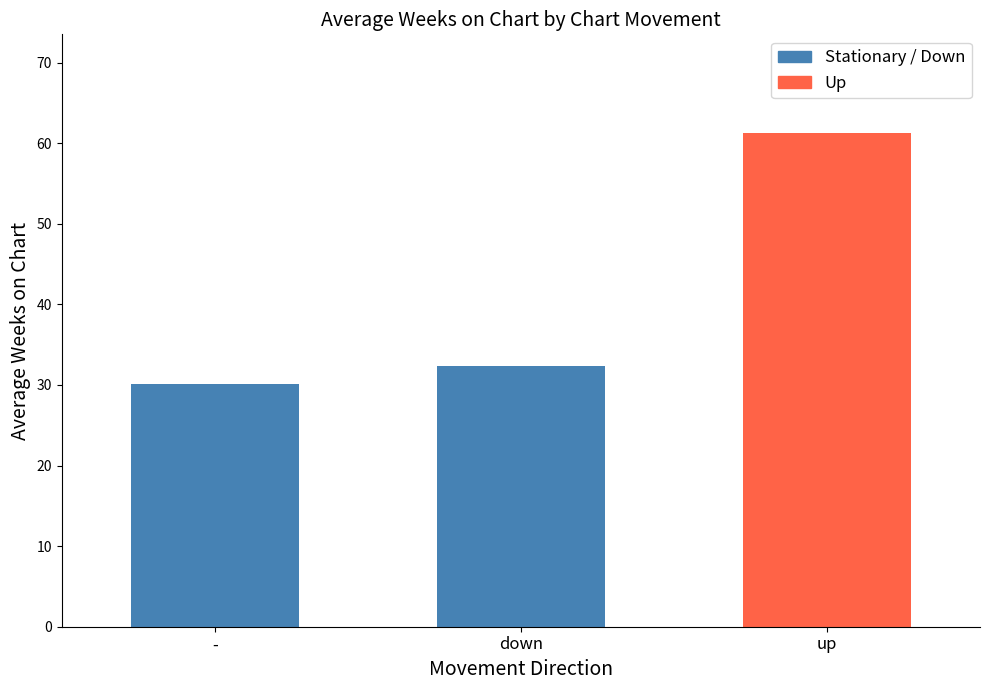

How many bars are there in total?

3